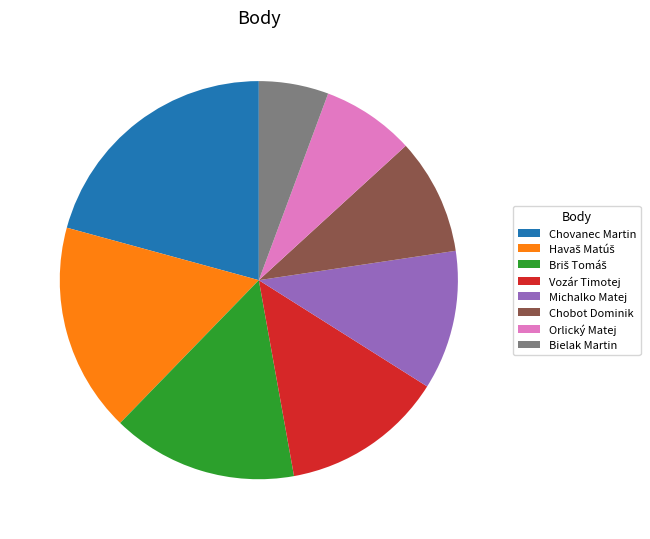

Is Chobot Dominik the majority of the pie?

No